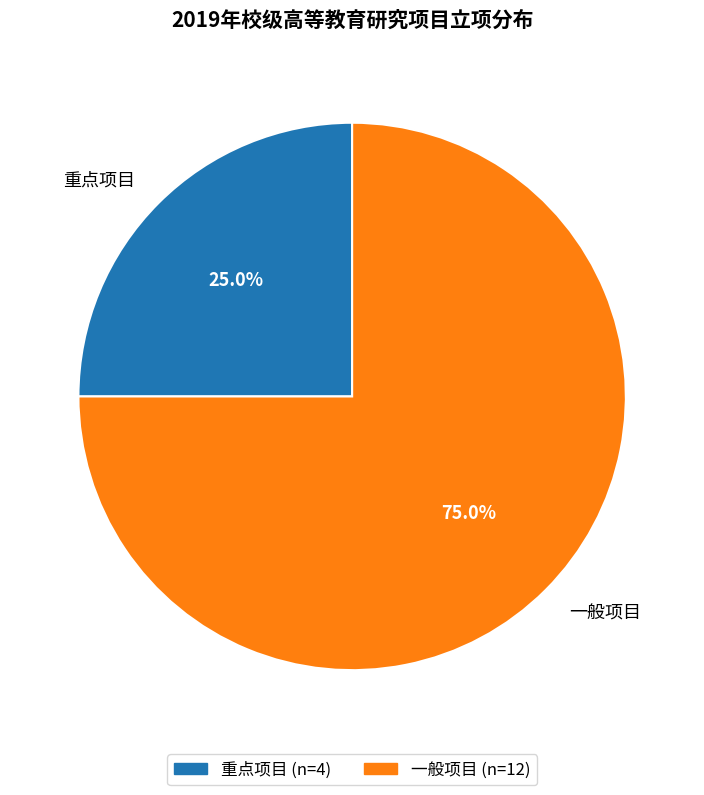

Approximately how many times larger is the value at 一般项目 compared to 重点项目?

3.0